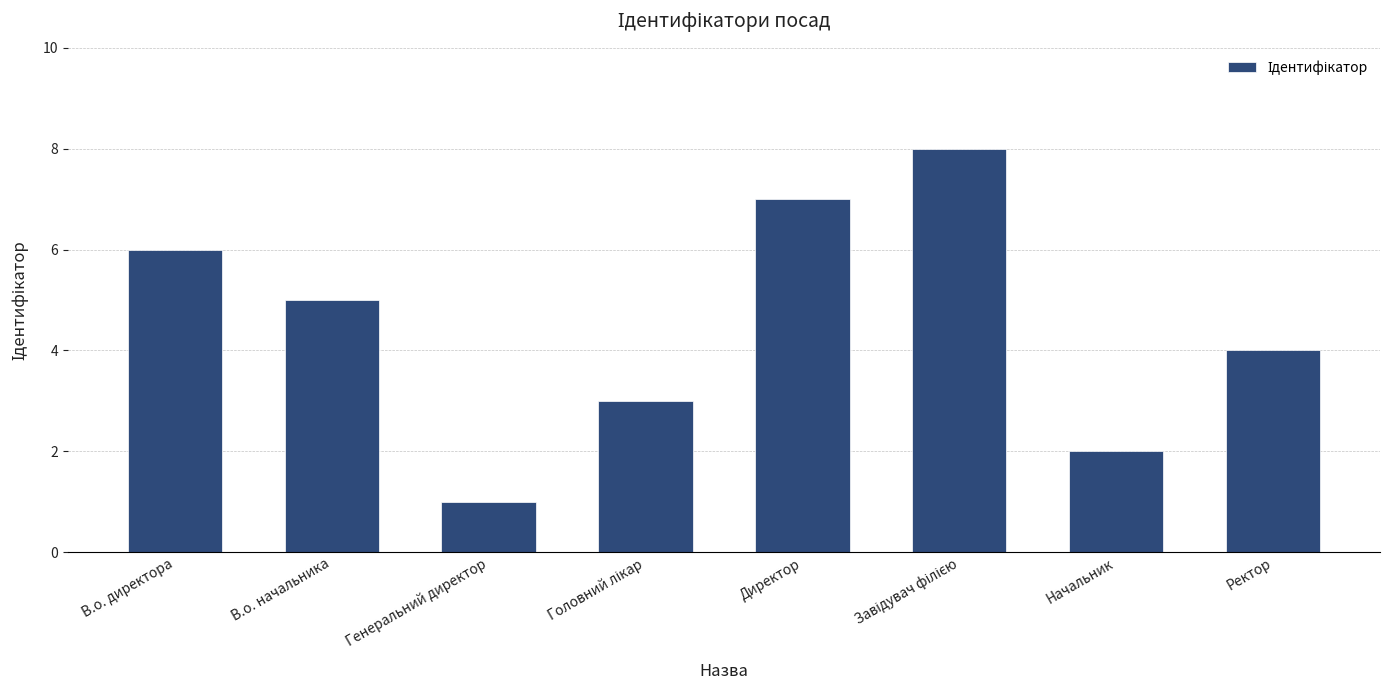

What is the maximum value shown in the chart?

8